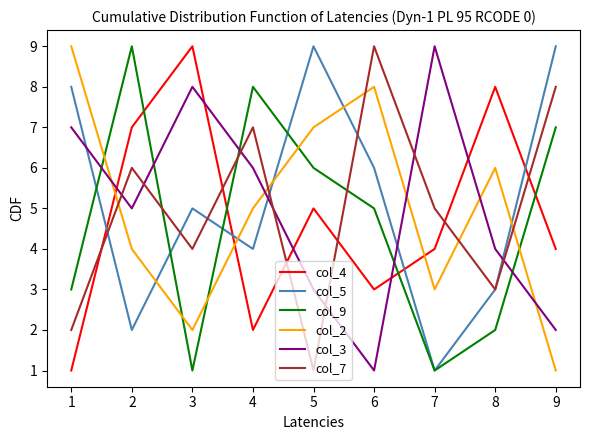

How many times do col_2 and col_3 cross each other?

5